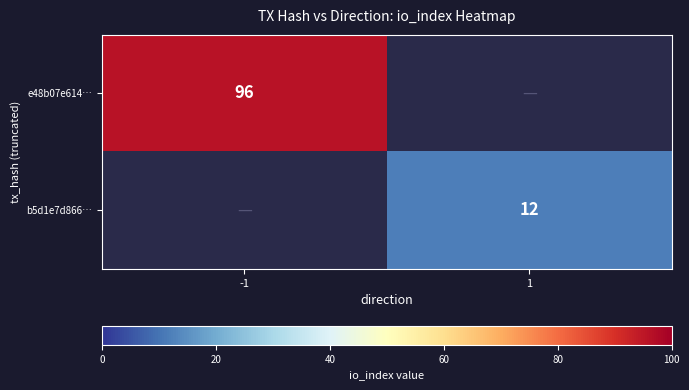

The value of e48b07e614… at -1 is 96. True or false?

True